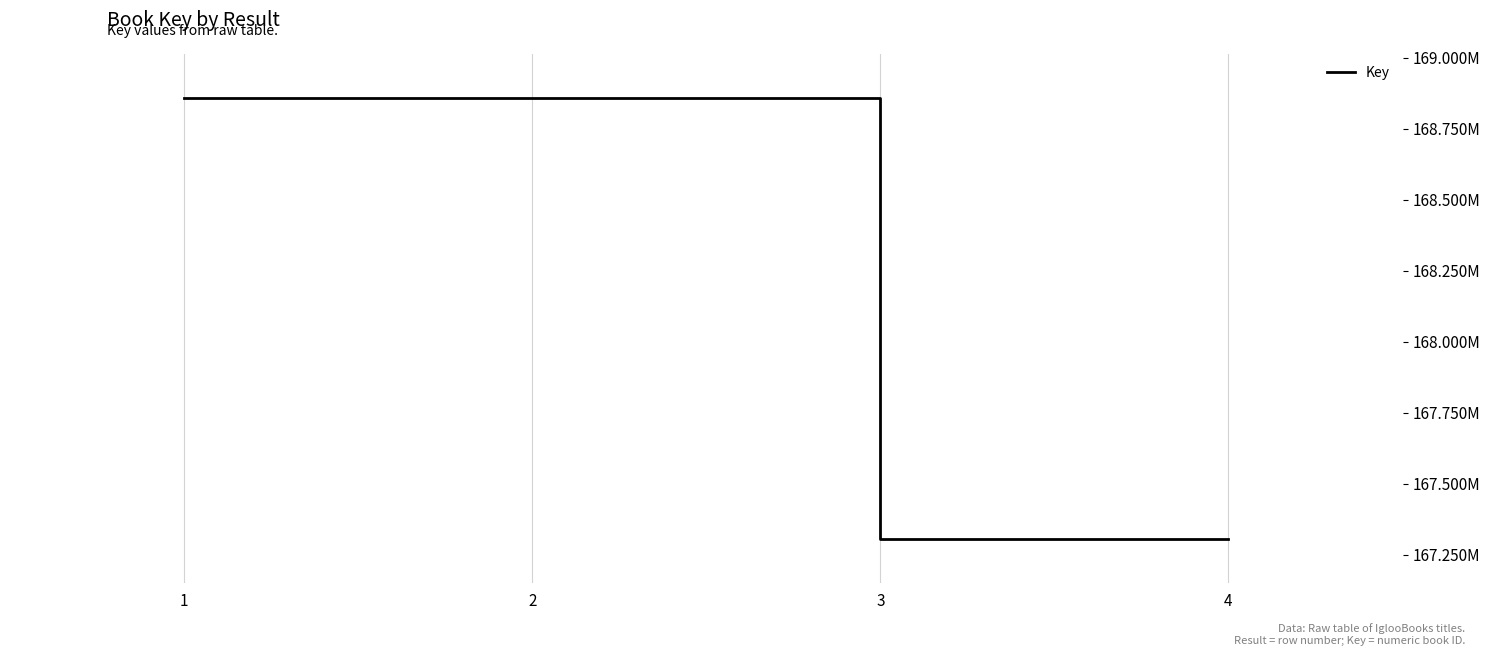

Is this an area chart (filled region under the line)?

No